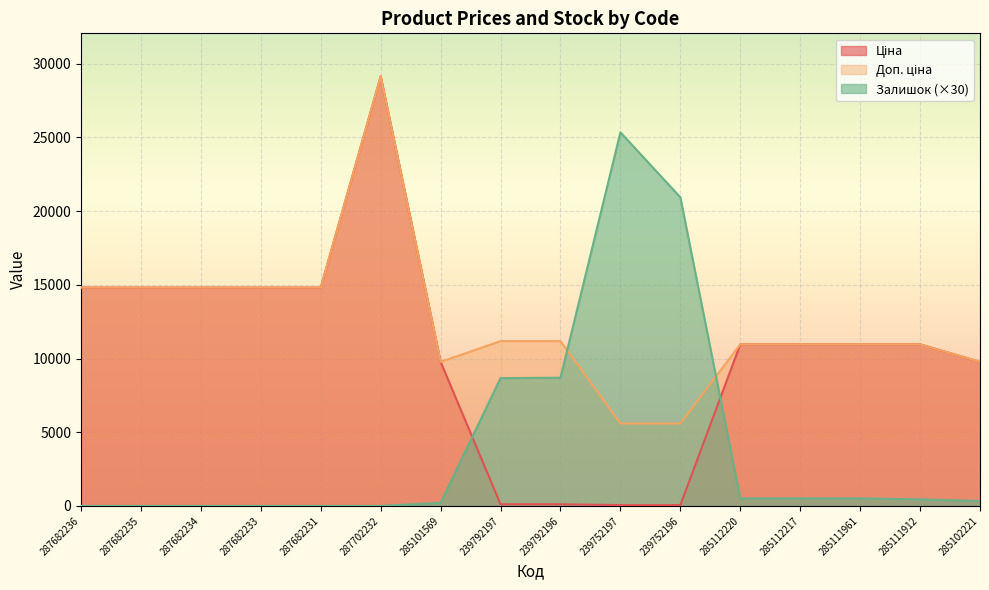

Which series changed the most between 287682233 and 285111912?

Ціна